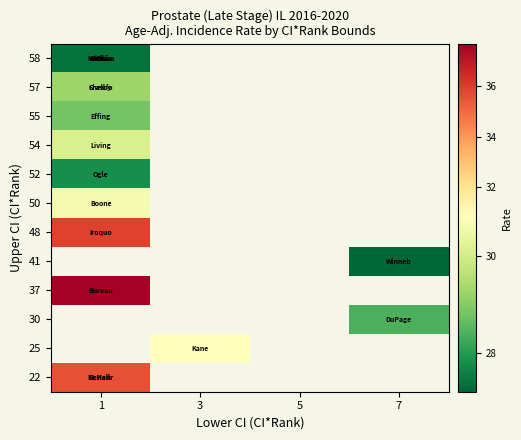

How many distinct data groups are displayed?

12